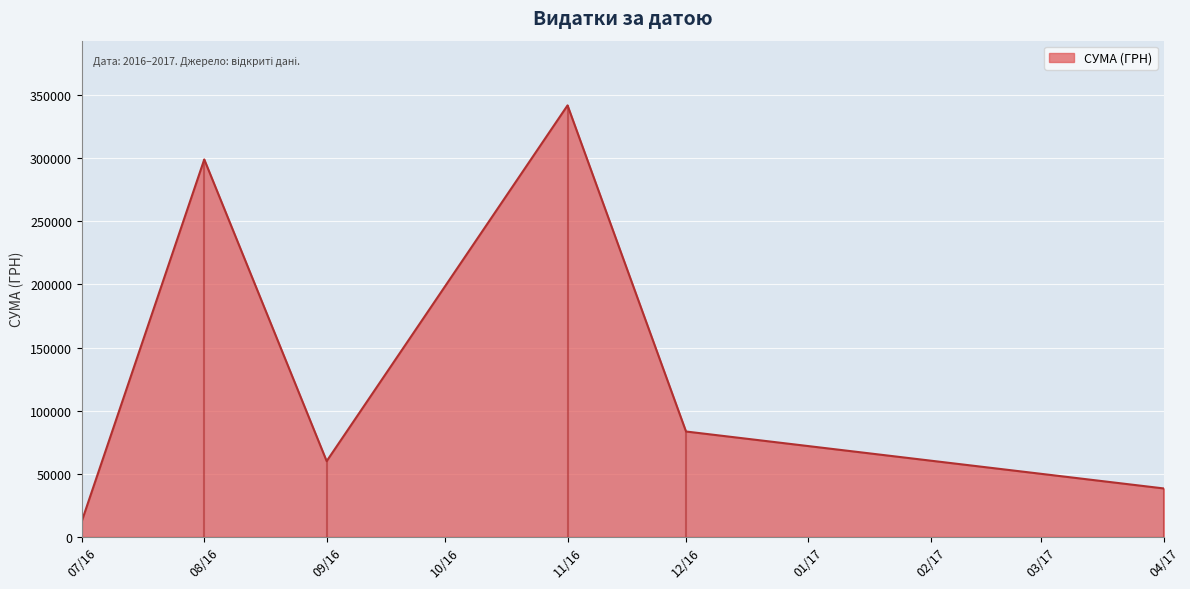

Which category has the highest value in the СУМА (ГРН) series?

11/16